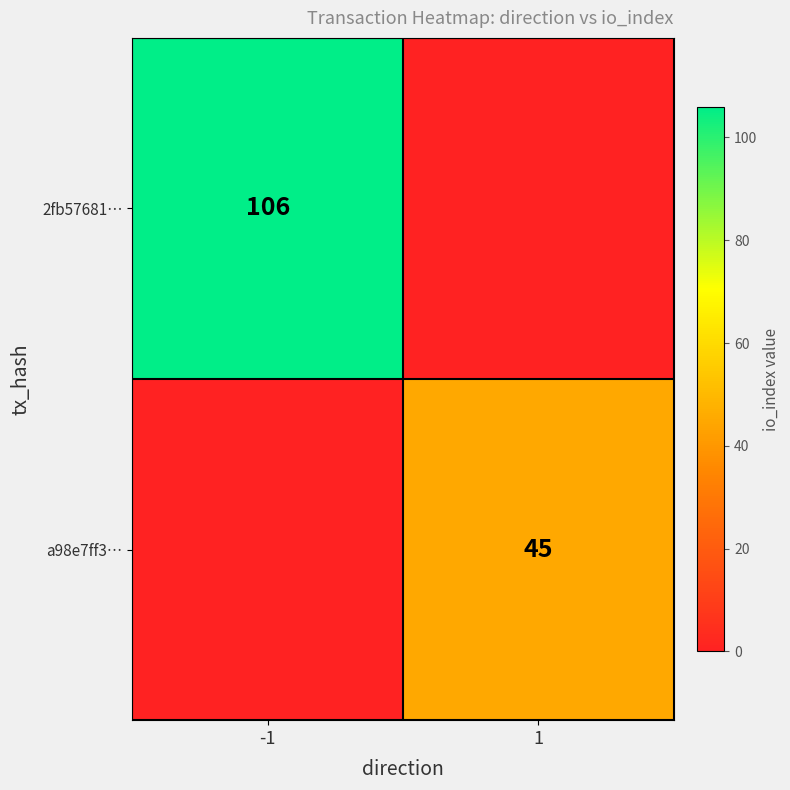

Is the value of a98e7ff3… at 1 greater than the value of 2fb57681… at -1?

No